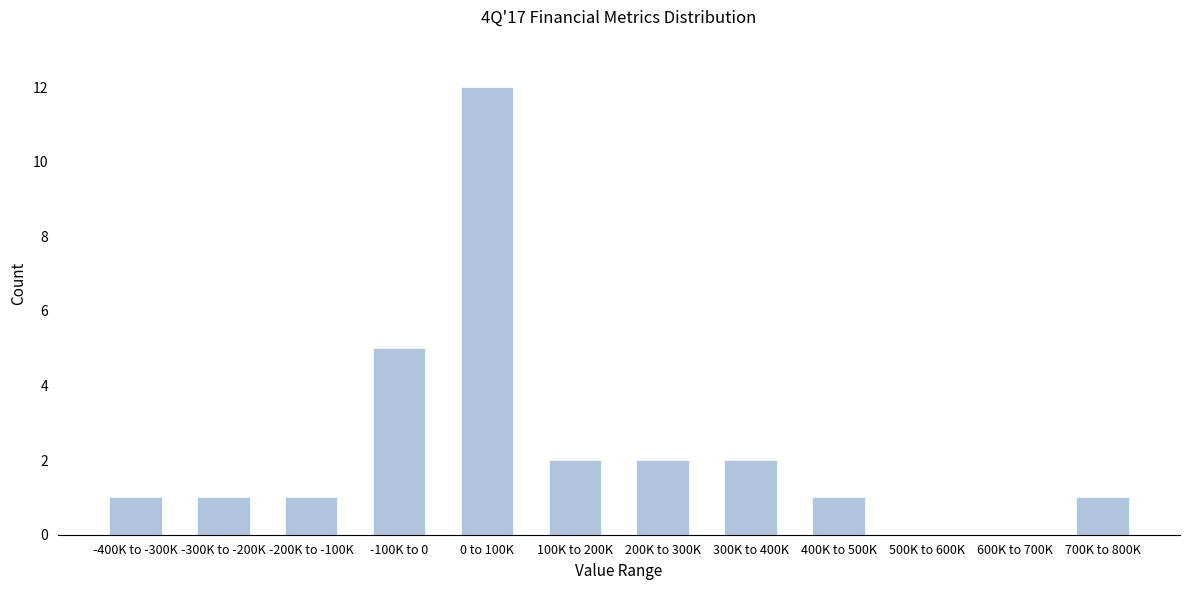

Reading left to right, transcribe all the data shown in this chart.

-400K to -300K=1	-300K to -200K=1	-200K to -100K=1	-100K to 0=5	0 to 100K=12	100K to 200K=2	200K to 300K=2	300K to 400K=2	400K to 500K=1	500K to 600K=0	600K to 700K=0	700K to 800K=1